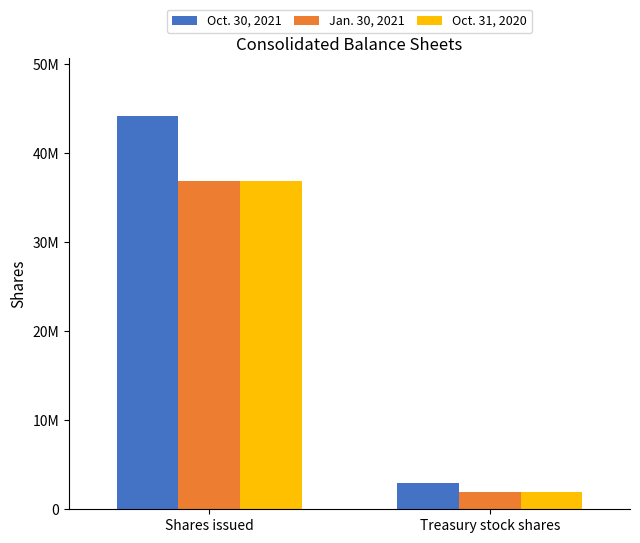

At which category does the chart reach its minimum across all series?

Treasury stock shares